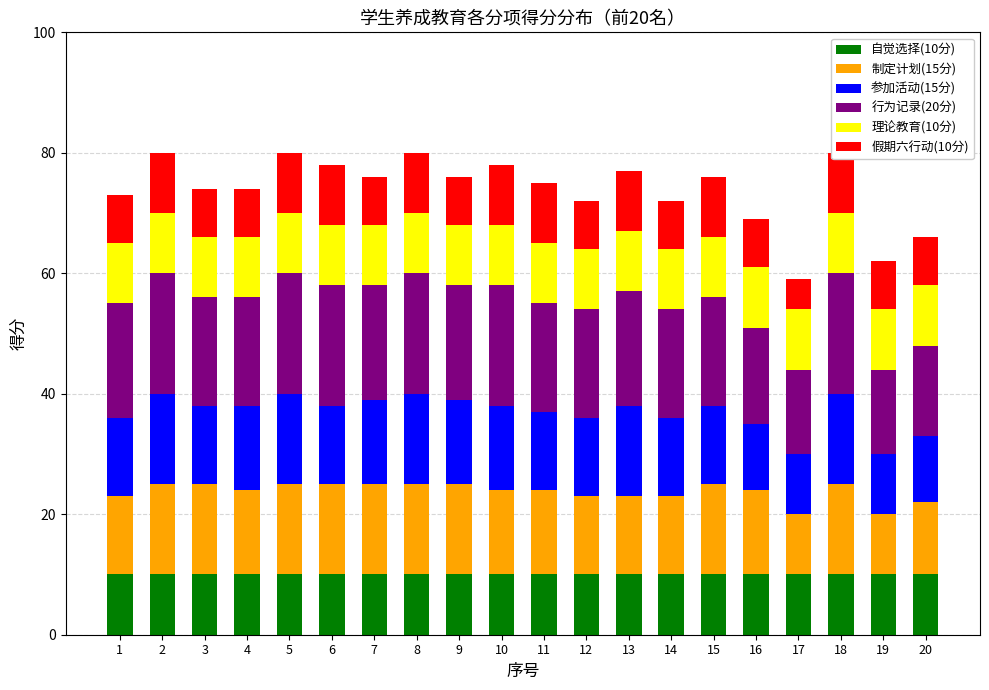

List the labels in order of 理论教育(10分) value, largest first.

1, 2, 3, 4, 5, 6, 7, 8, 9, 10, 11, 12, 13, 14, 15, 16, 17, 18, 19, 20